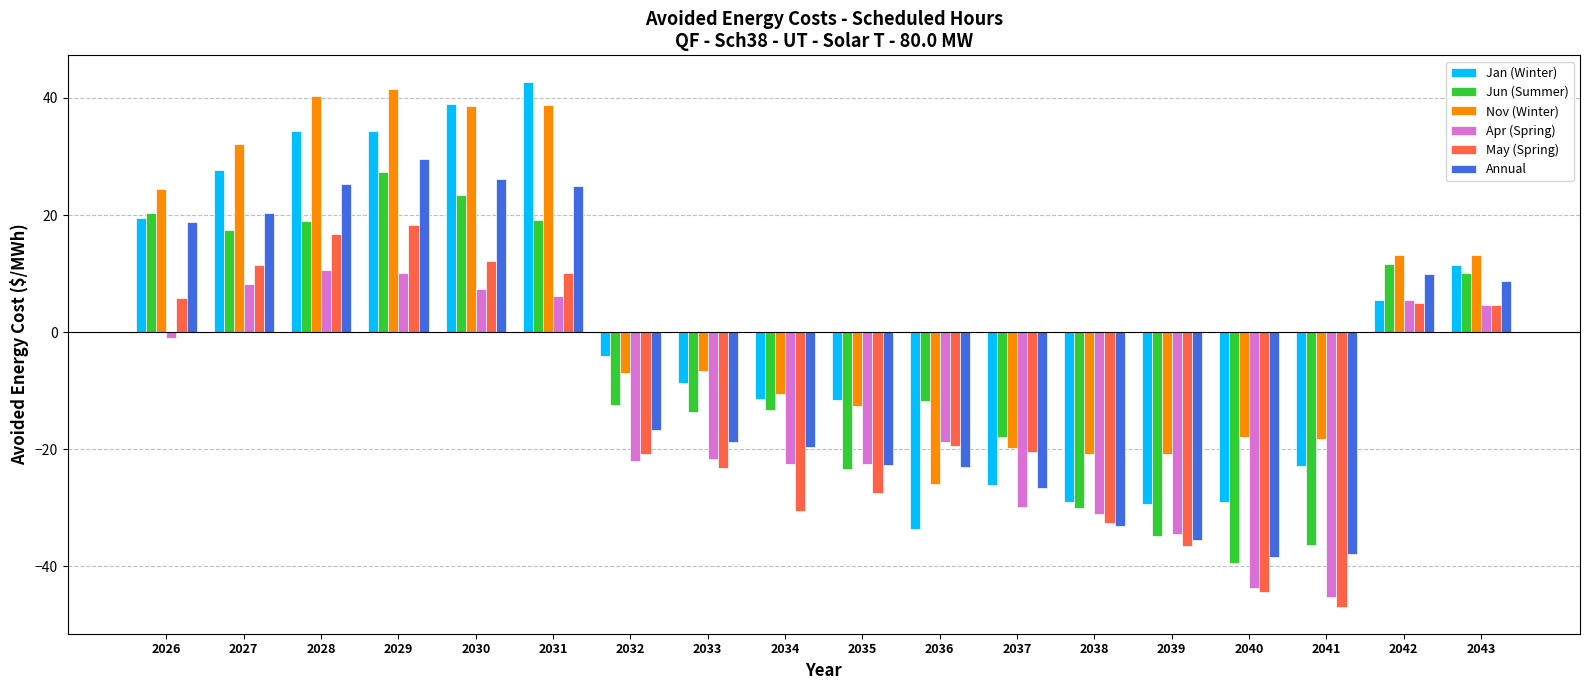

How many positive values does the Nov (Winter) series have?

8